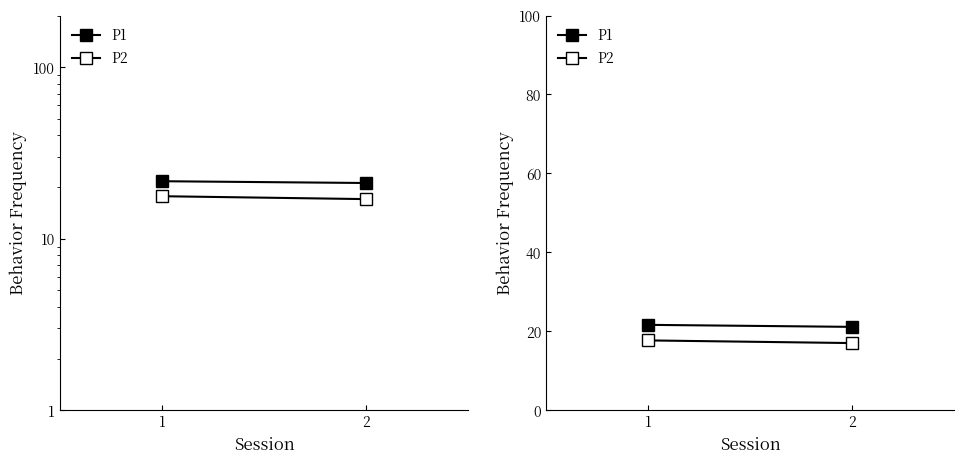

What is the average value of the P2 series?

17.3